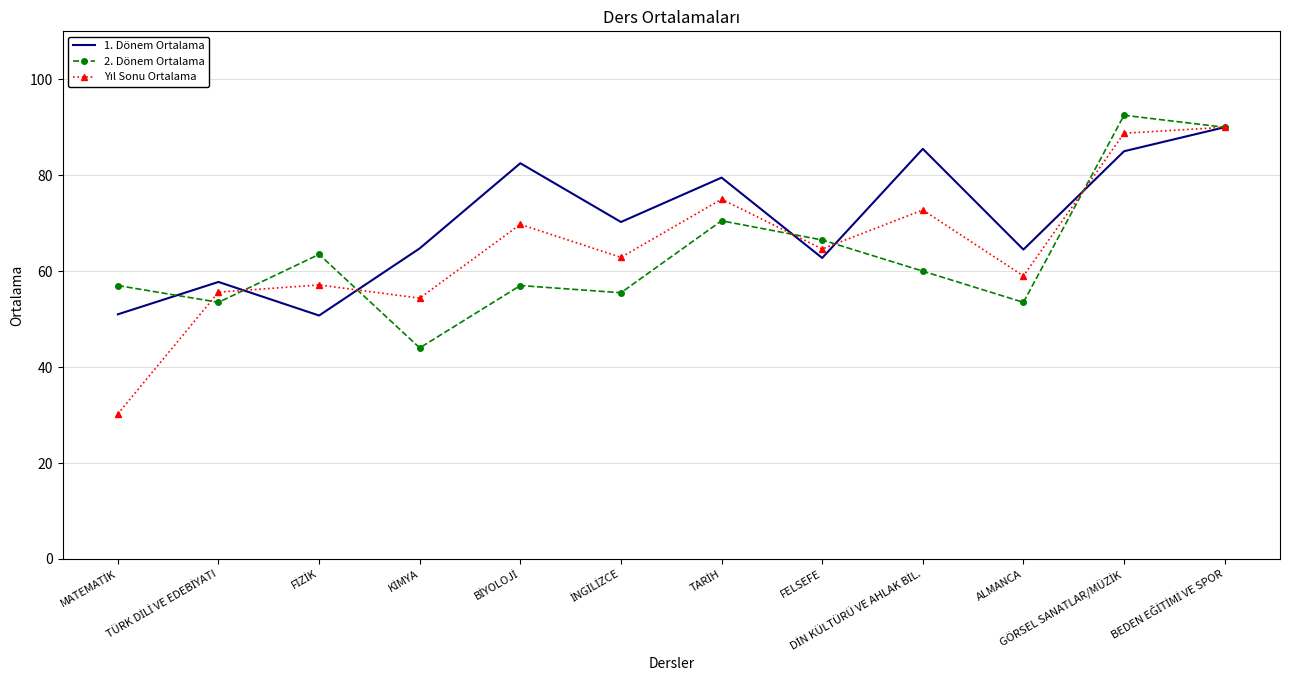

What is the minimum value for 2. Dönem Ortalama?

44.0